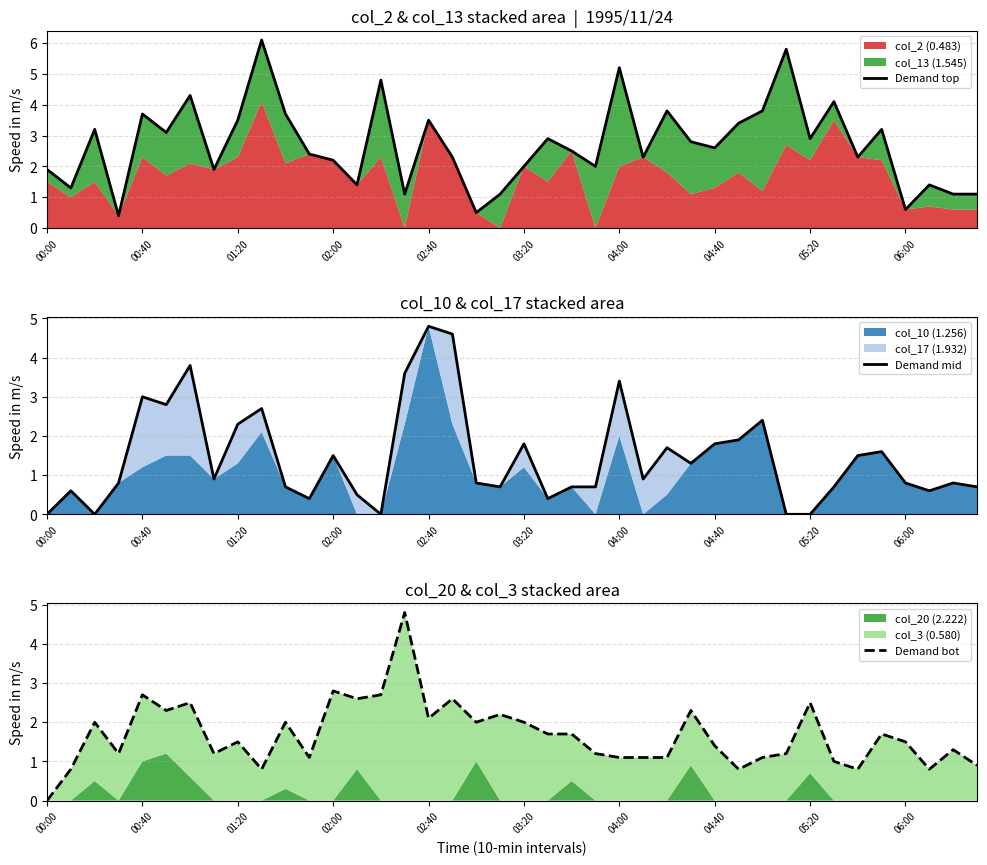

What is the value of the Demand top point at the 8th from the left?

1.9